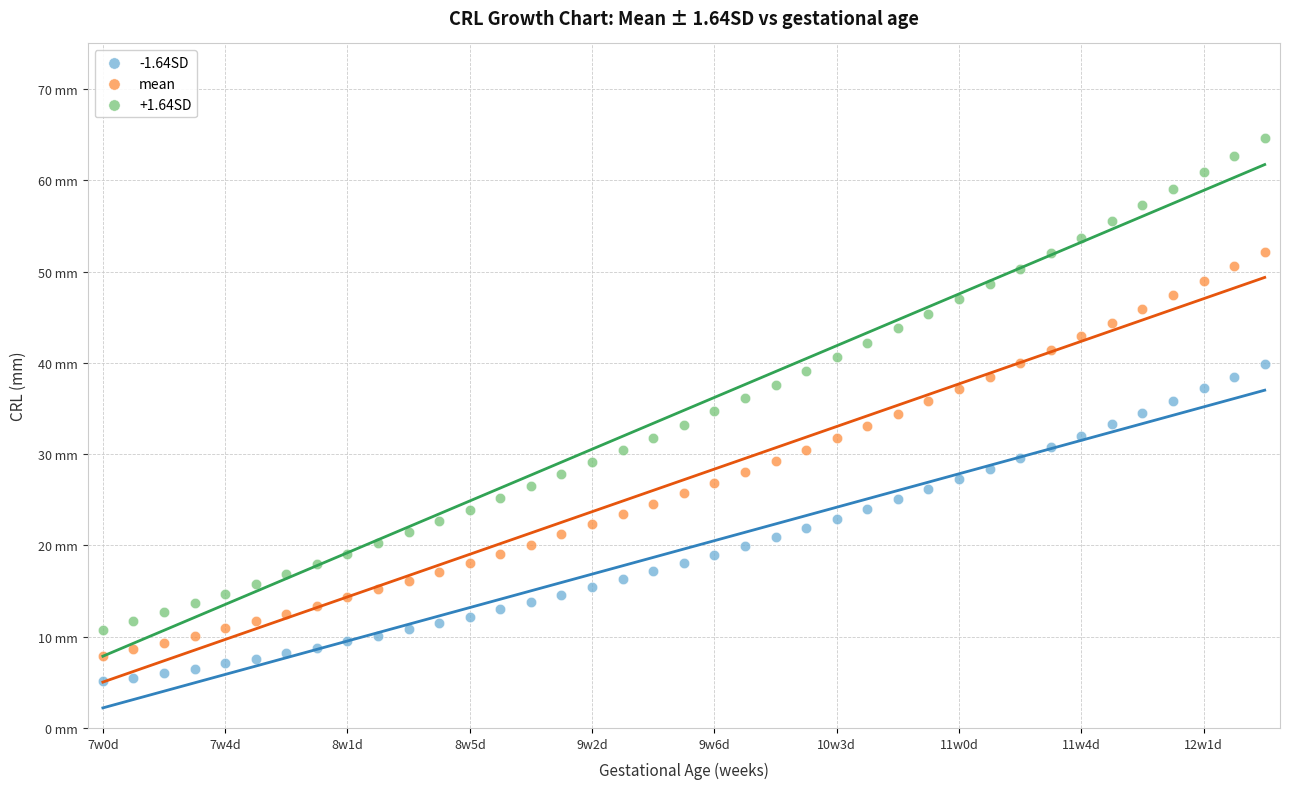

Which series has the largest Y range (max minus min)?

+1.64SD